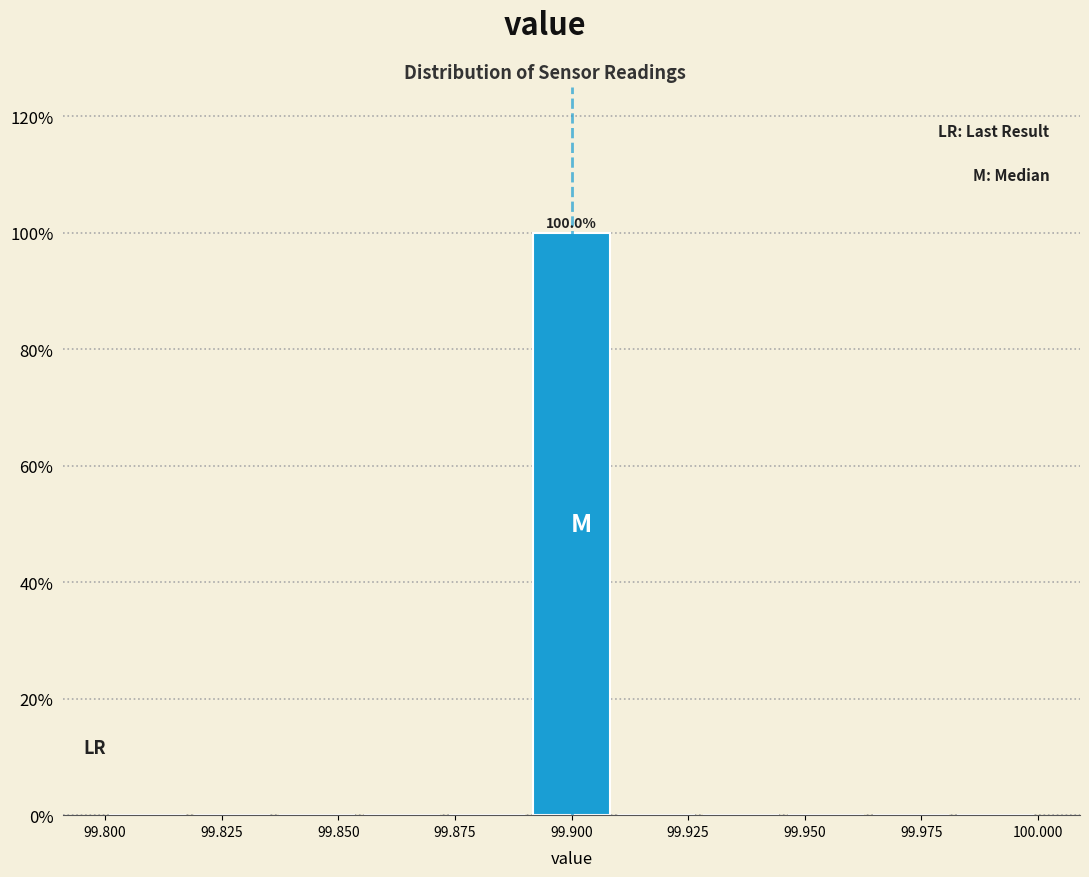

Read against the x-axis, roughly where is the centre of the tallest bar?

99.900